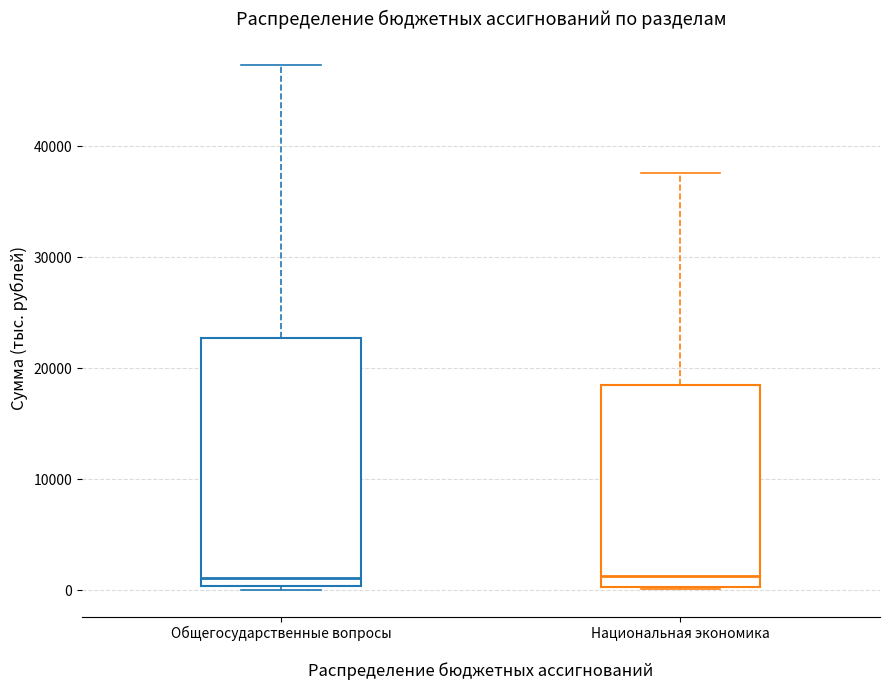

Reading left to right, read every box against the y-axis: the position of its median line, the range the box covers, and the ends of its whiskers. The values are not printed on the chart, so give them approximately, as read against the axis.

Общегосударственные вопросы: median 1000, box 0 to 23000, whiskers 0 (just below the box's lower edge) to 47000
Национальная экономика: median 1000, box 0 to 18000, whiskers 0 to 38000